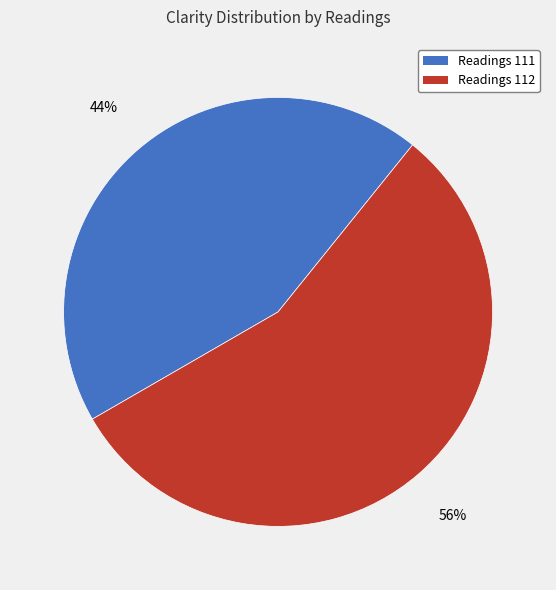

Is there any slice that represents more than half of the pie?

Yes